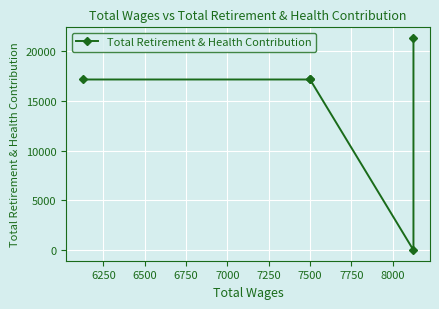

How many lines are shown in the chart?

1